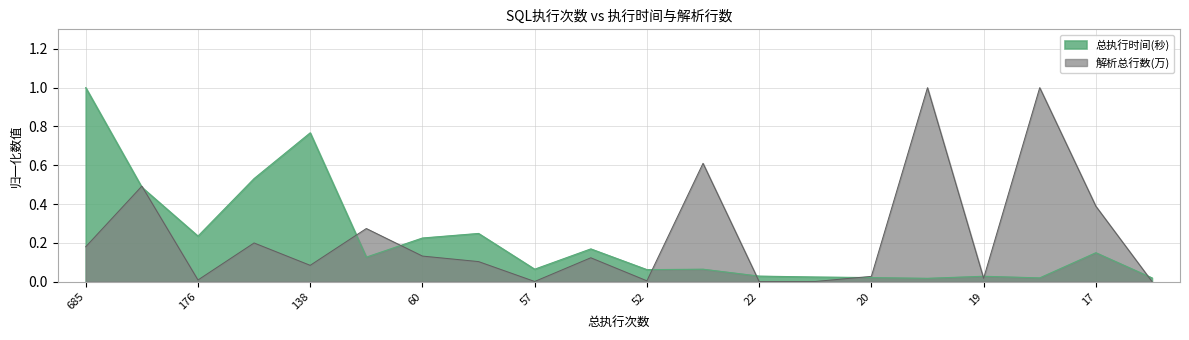

Reading right to left, extract all data points from this chart.

总执行时间(秒): 0.0	0.1	0.0	0.0	0.0	0.0	0.0	0.0	0.1	0.1	0.2	0.1	0.2	0.2	0.1	0.8	0.5	0.2	0.5	1.0
解析总行数(万): 0.0	0.4	1.0	0.0	1.0	0.0	0.0	0.0	0.6	0.0	0.1	0.0	0.1	0.1	0.3	0.1	0.2	0.0	0.5	0.2